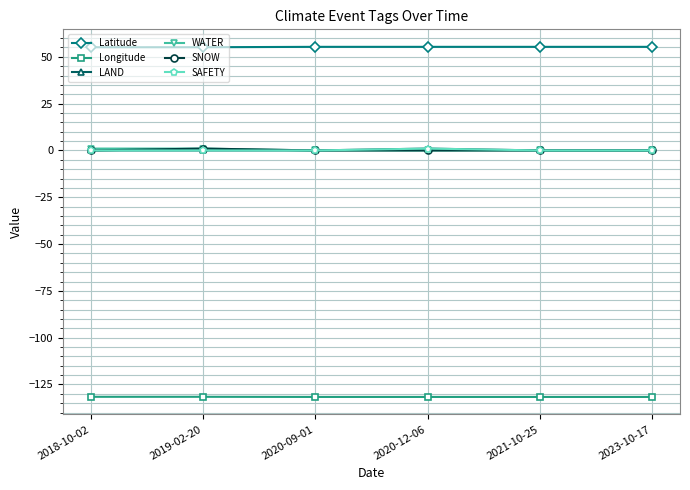

Is this an area chart (filled region under the line)?

No